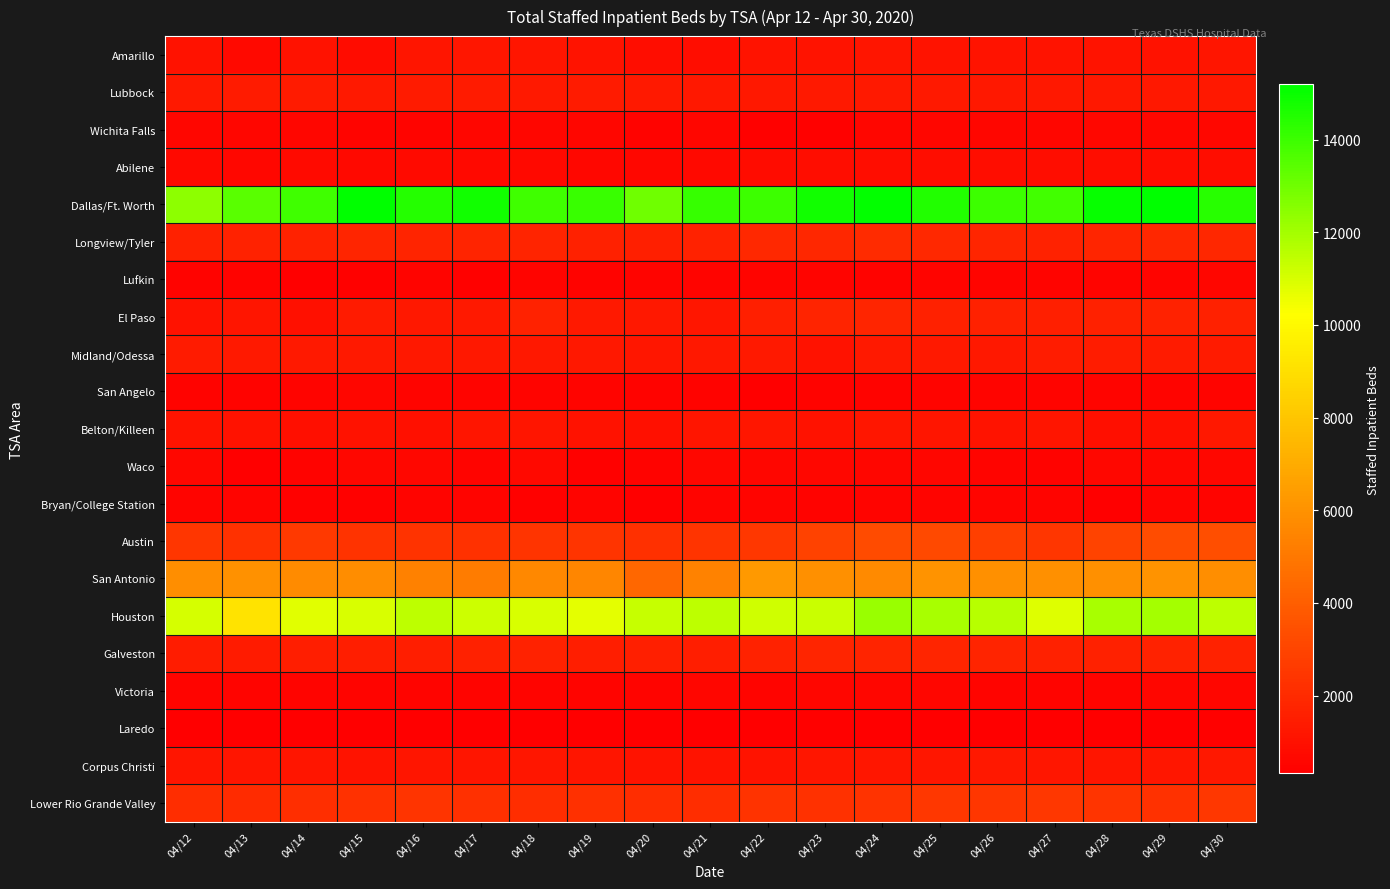

Which label corresponds to the largest value in the chart?

04/15